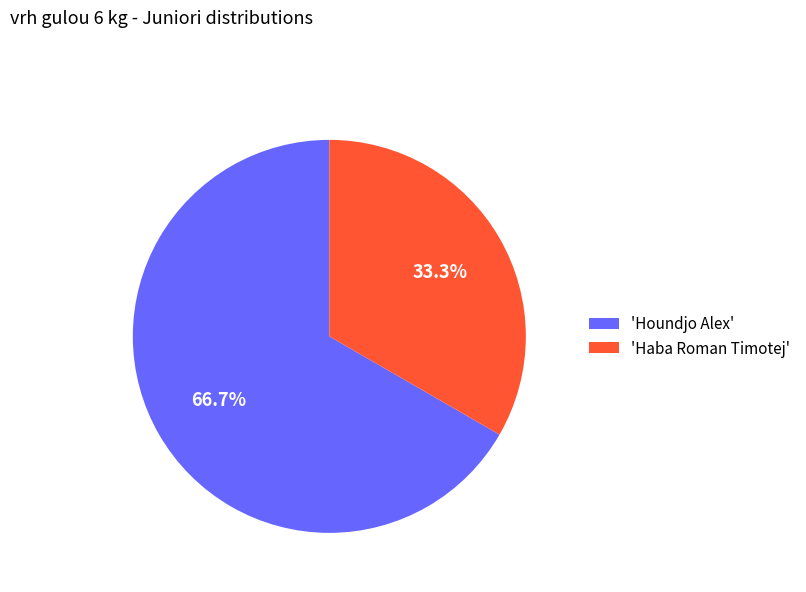

How many slices are in this pie chart?

2